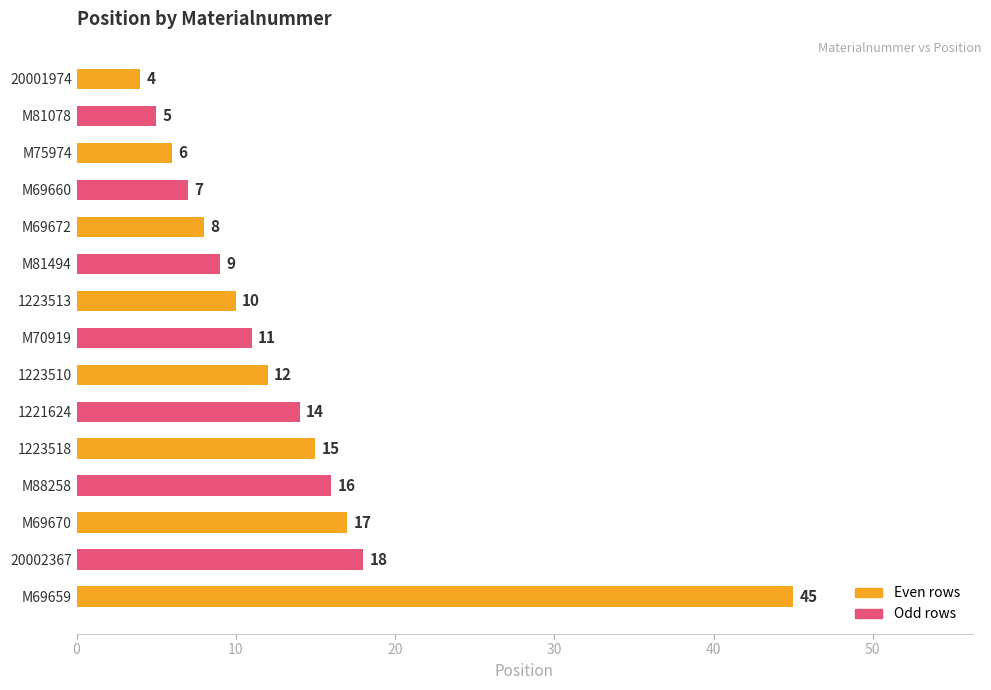

What is the maximum value shown in the chart?

45